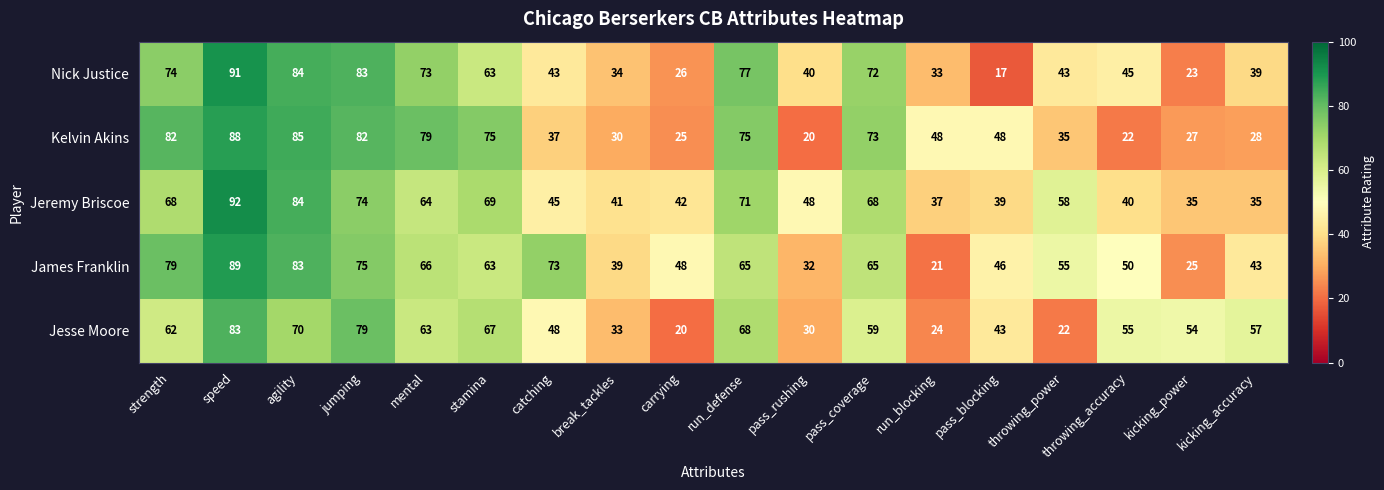

Between speed and pass_blocking, which series saw the biggest shift?

Nick Justice